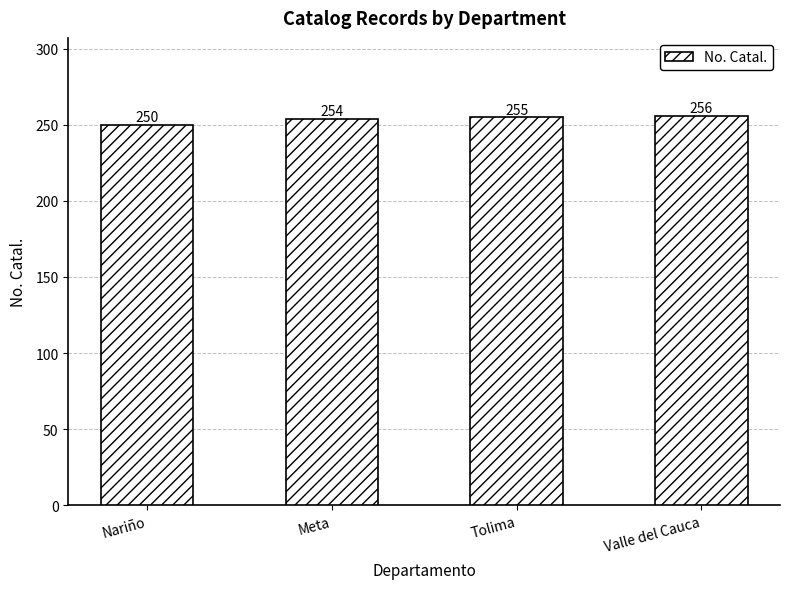

What is the difference between the maximum and minimum values?

6